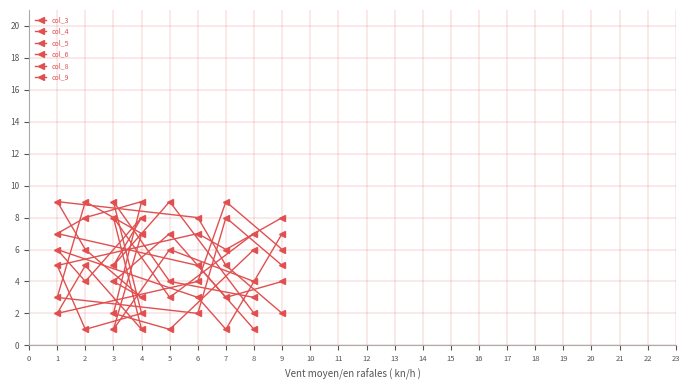

Between 1 and 8, which is larger?

1